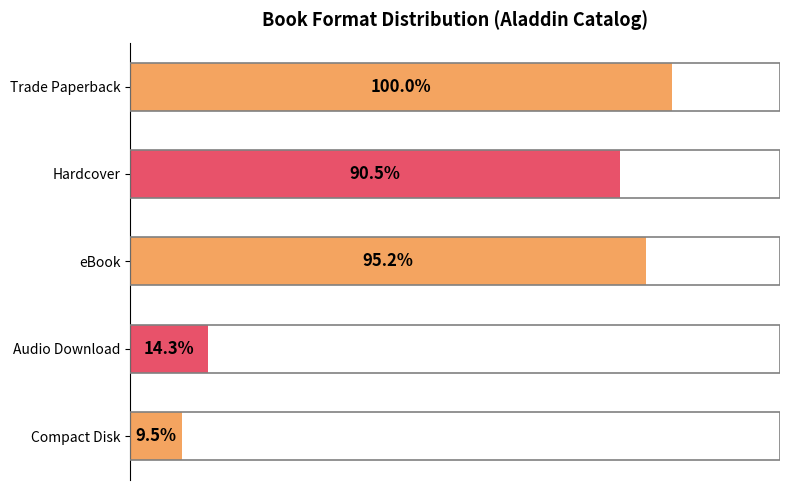

Rank the categories by value from highest to lowest.

Trade Paperback, eBook, Hardcover, Audio Download, Compact Disk